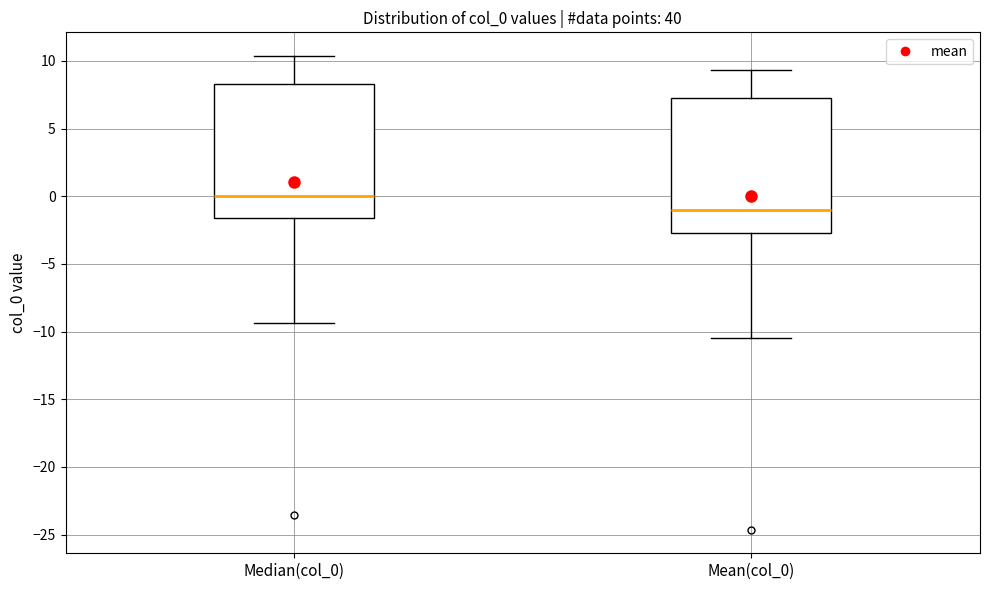

Where does the upper whisker of the box for Mean(col_0) end on the y-axis? The values are not printed on the chart, so give them approximately, as read against the axis.

9.5